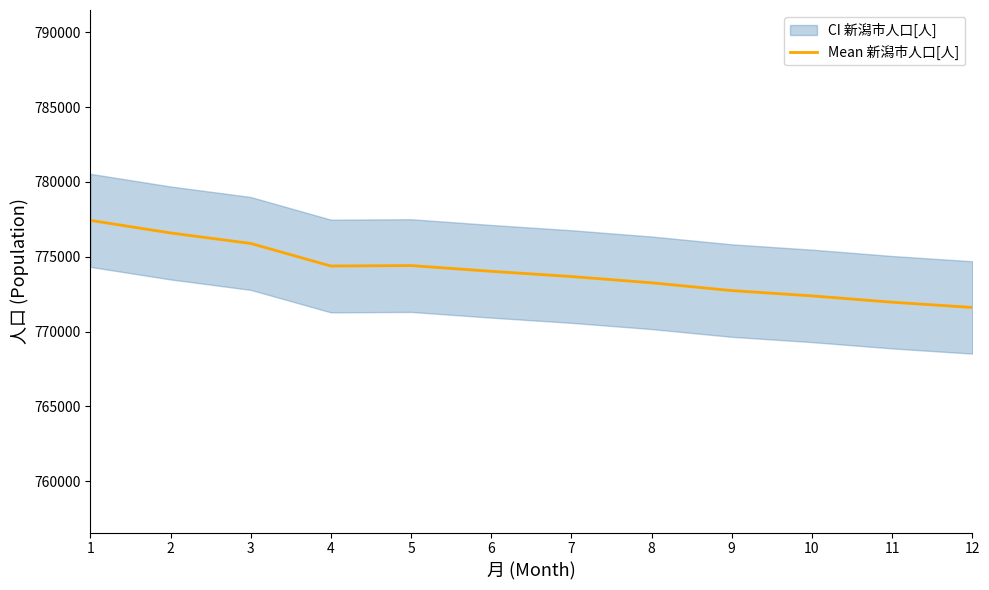

How many data points are less than 774030?

6